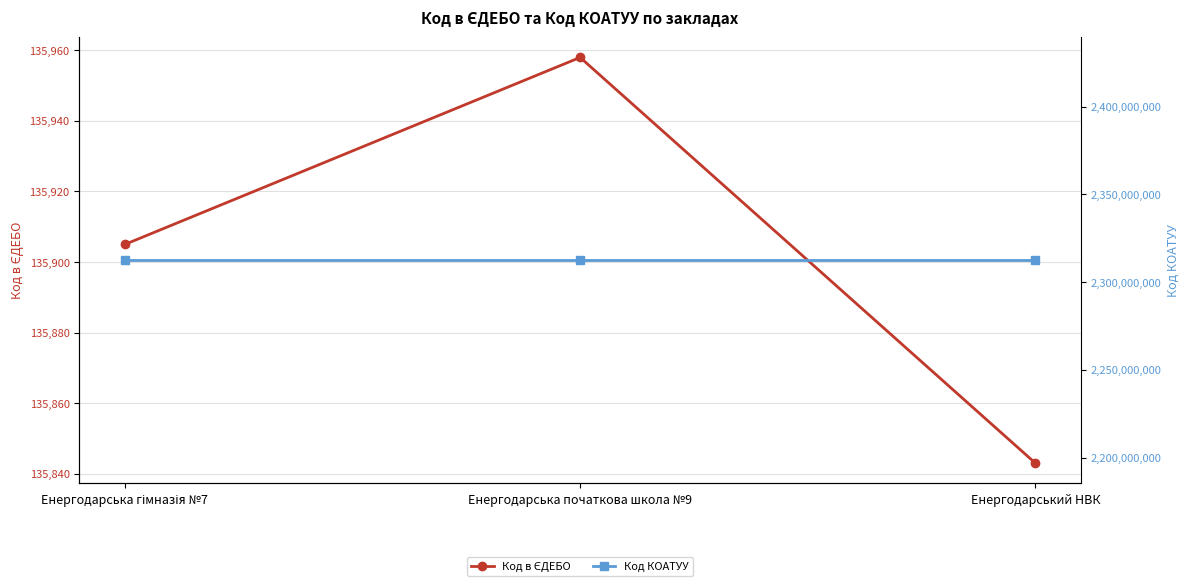

What is the difference between the highest and lowest values at Енергодарський НВК?

2312364157